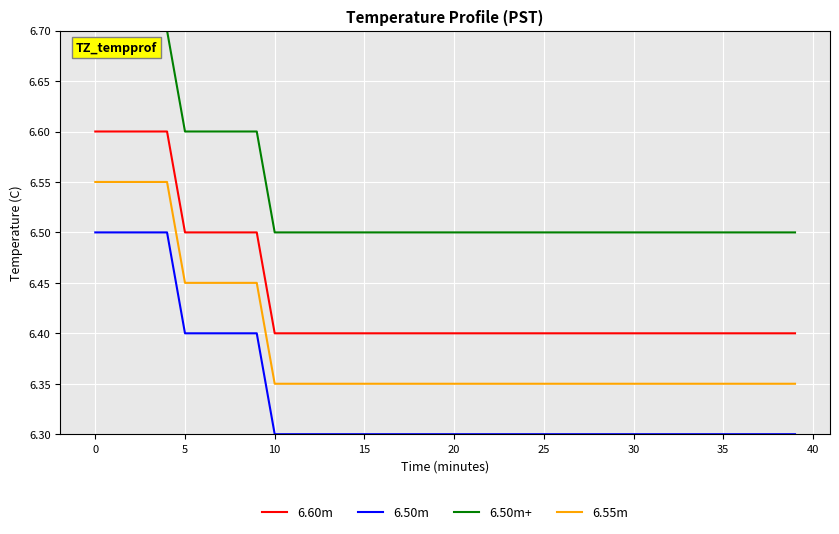

True or false: 6.50m and 6.60m cross at least once.

False